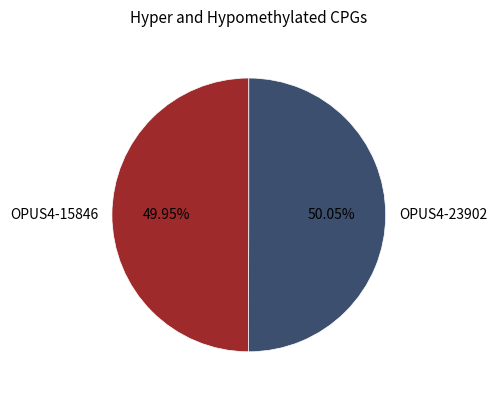

Is there a majority slice in this chart?

Yes